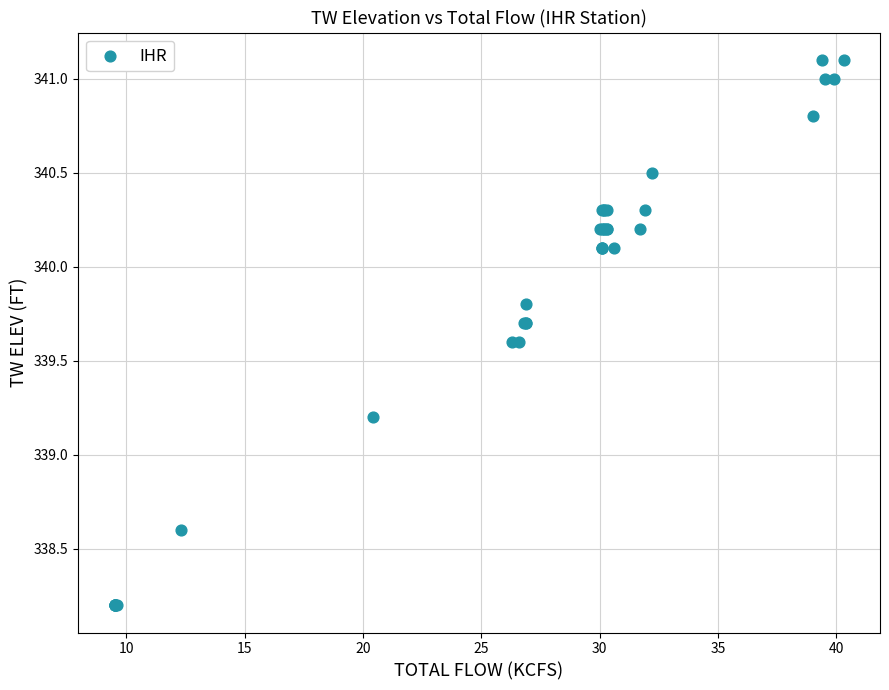

What Y value in the scatter plot is closest to 339?

339.2